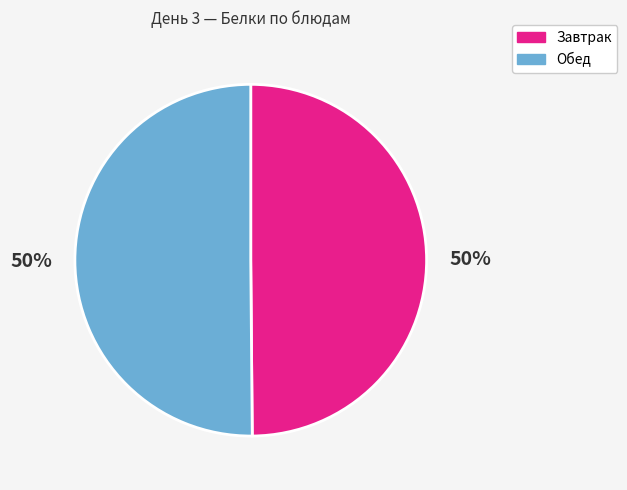

Is the sum of Завтрак and Обед greater than half?

Yes